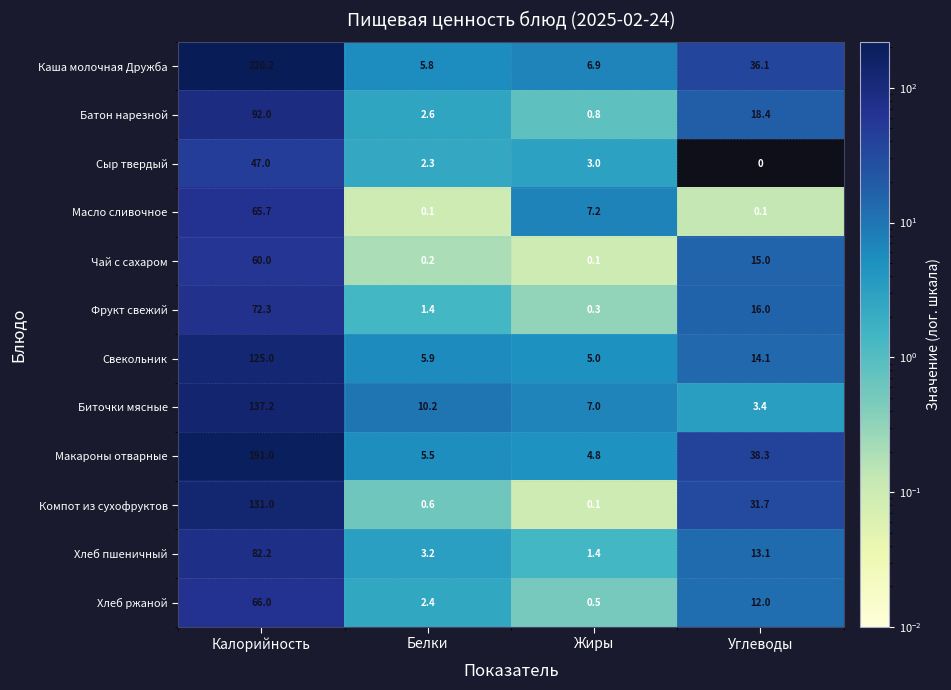

What is the difference between the Макароны отварные values at Белки and Углеводы?

32.8